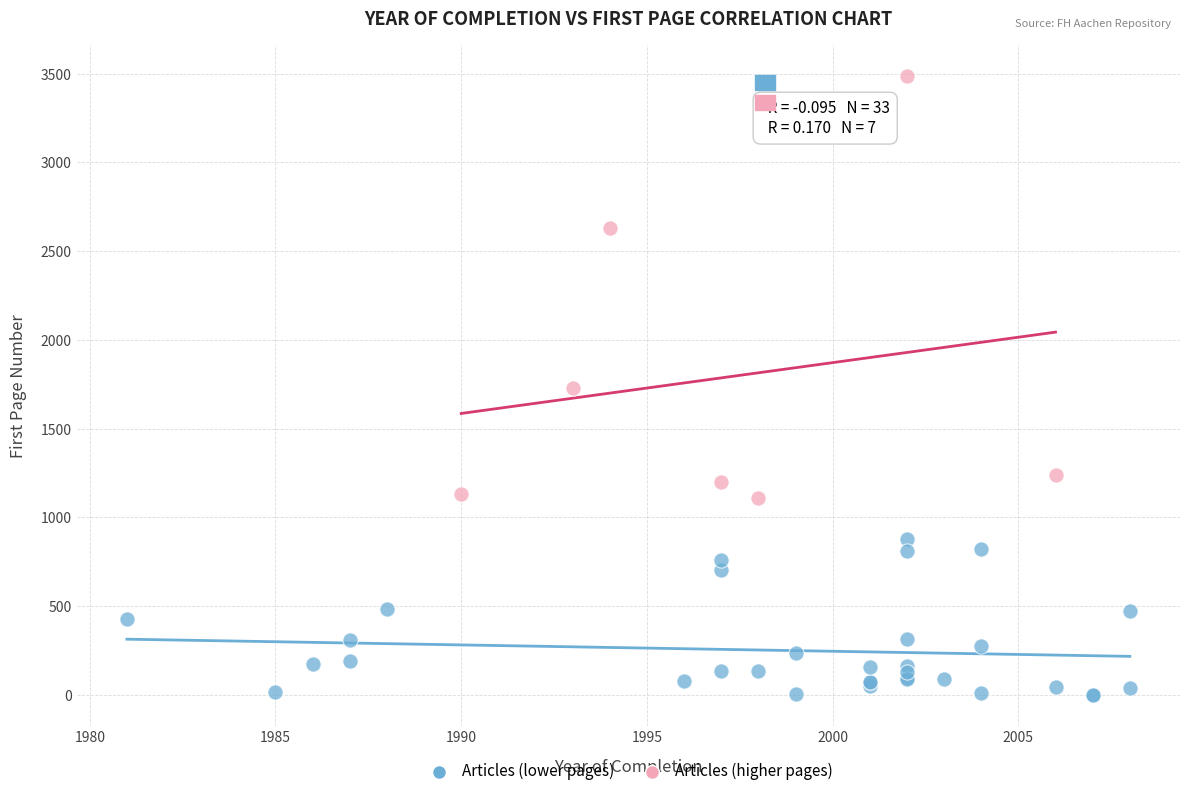

Which series contains the lowest Y value?

Articles (lower pages)